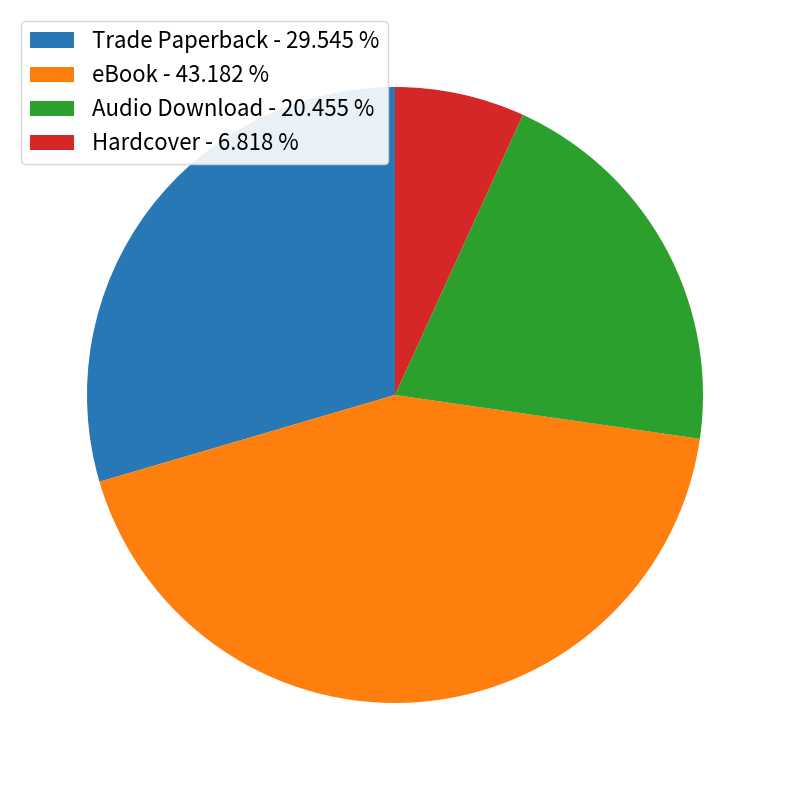

Which category has the biggest portion of the pie?

eBook